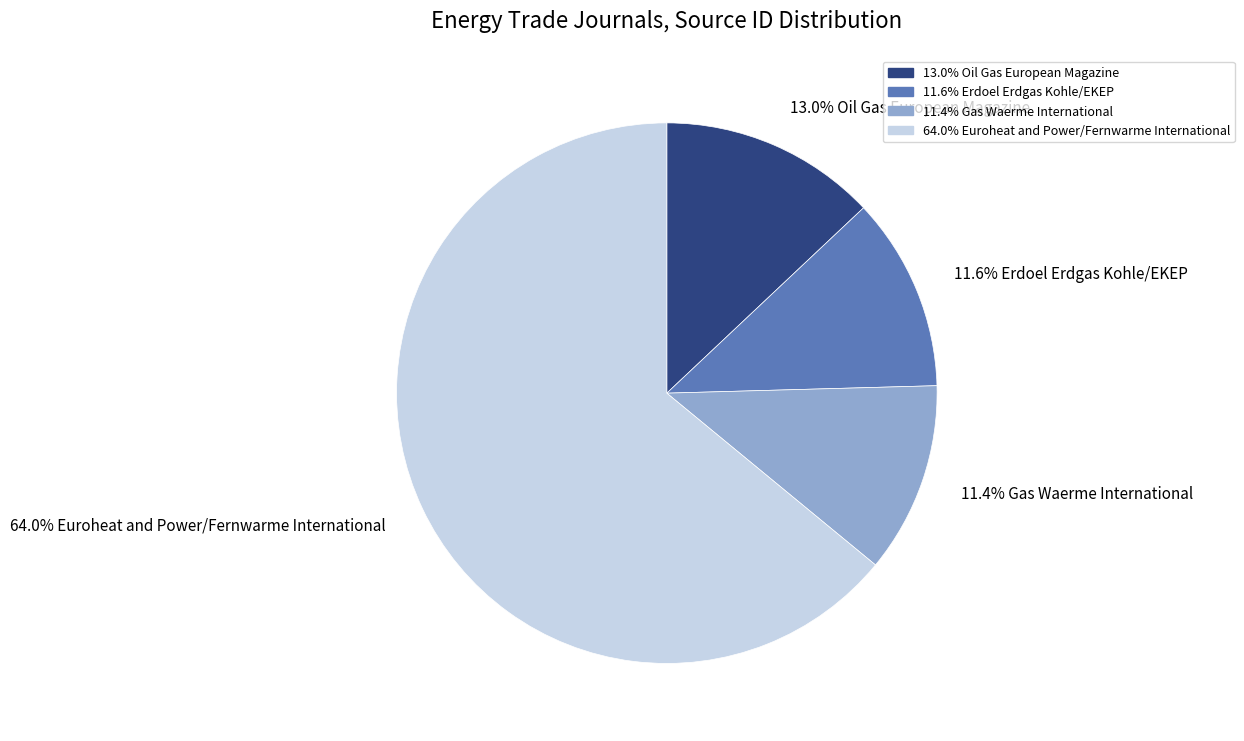

What is the largest slice in the pie chart?

64.0% Euroheat and Power/Fernwarme International